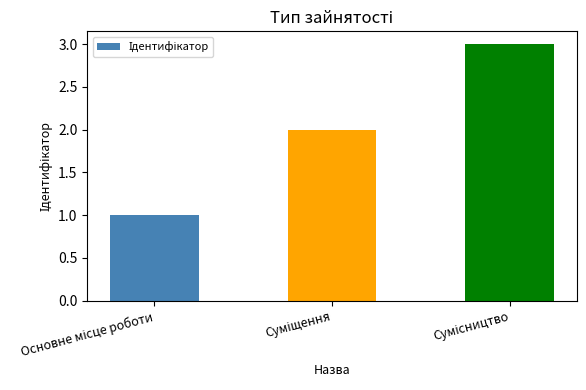

What is the sum of all values?

6